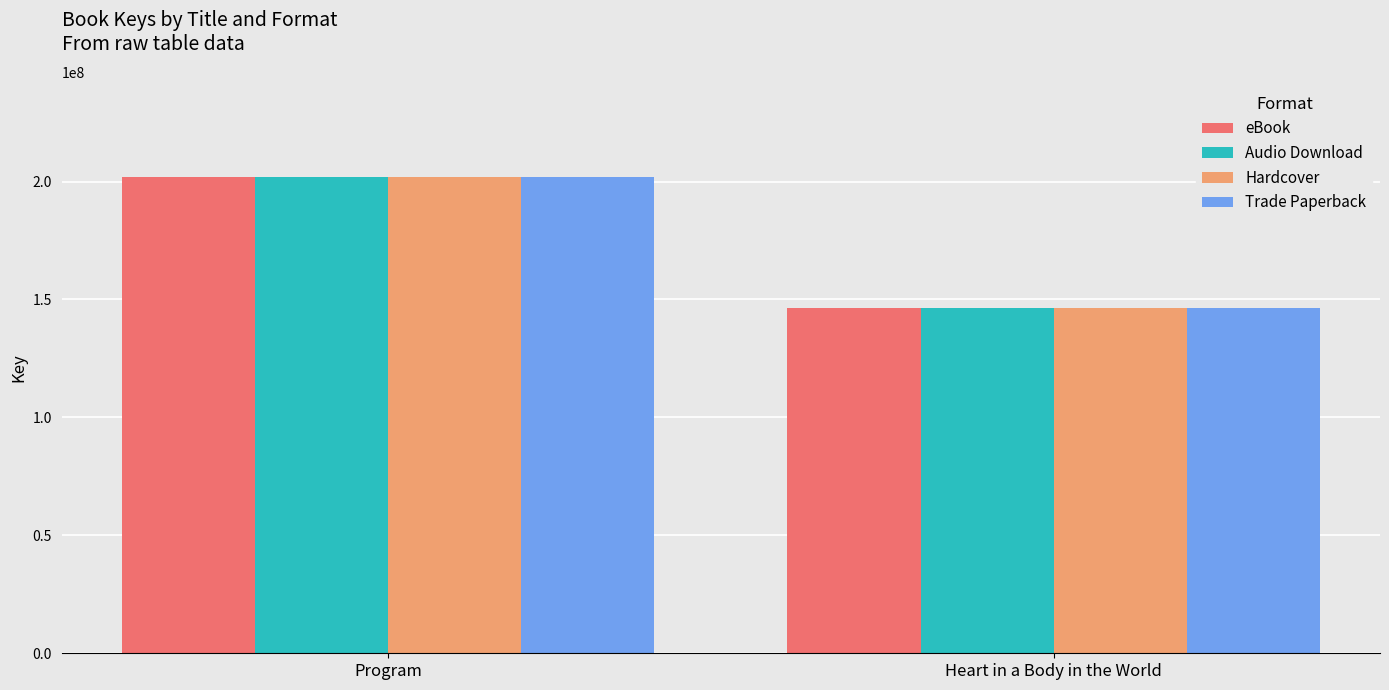

Reading left to right, transcribe all the data shown in this chart.

eBook: Program=201808405	Heart in a Body in the World=146399216
Audio Download: Program=201808405	Heart in a Body in the World=146399216
Hardcover: Program=201808405	Heart in a Body in the World=146399216
Trade Paperback: Program=201808405	Heart in a Body in the World=146399216